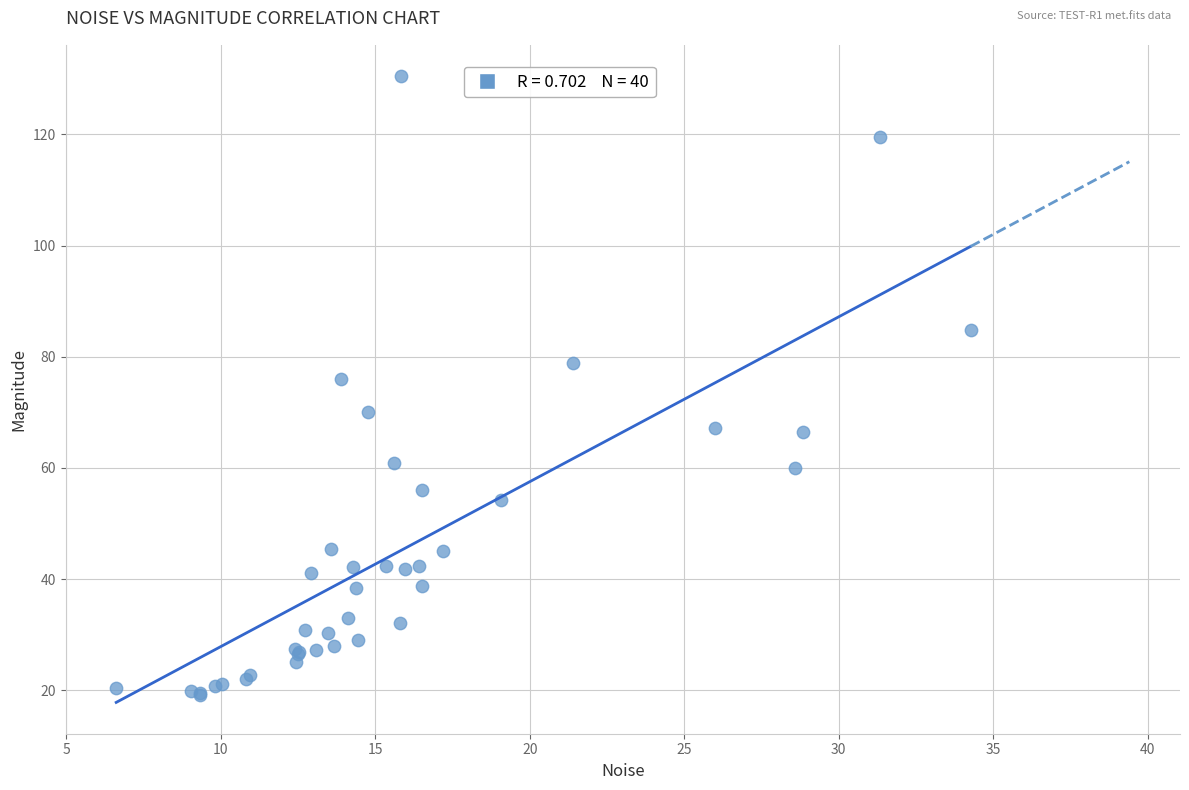

What Y value in the scatter plot is closest to 74?

76.1